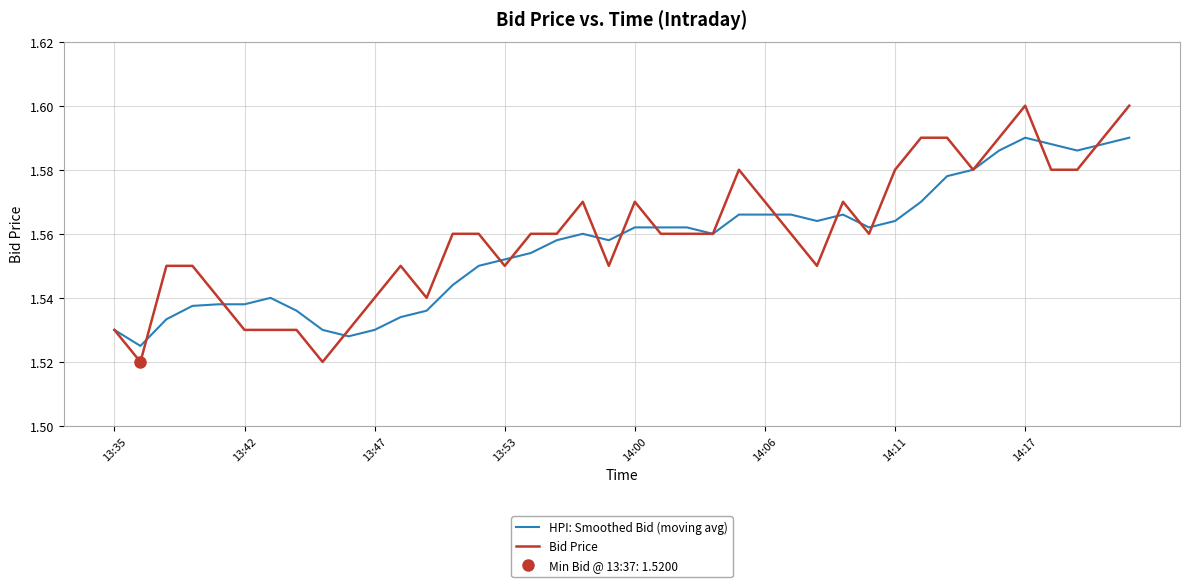

The value of HPI: Smoothed Bid (moving avg) at 13:42 is 2.4. True or false?

False